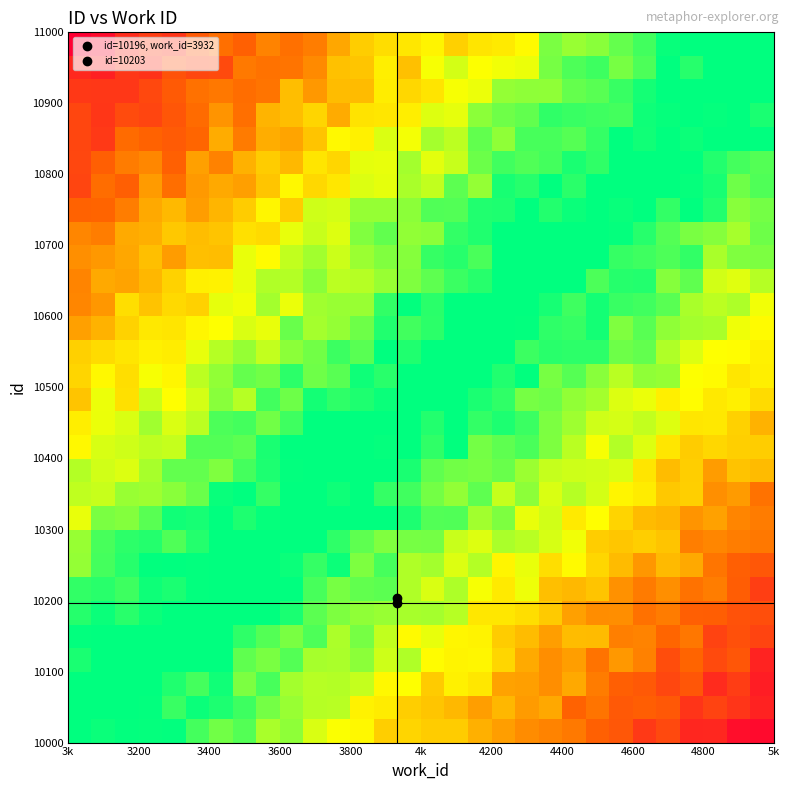

At which category is the sum across all series the highest?

13